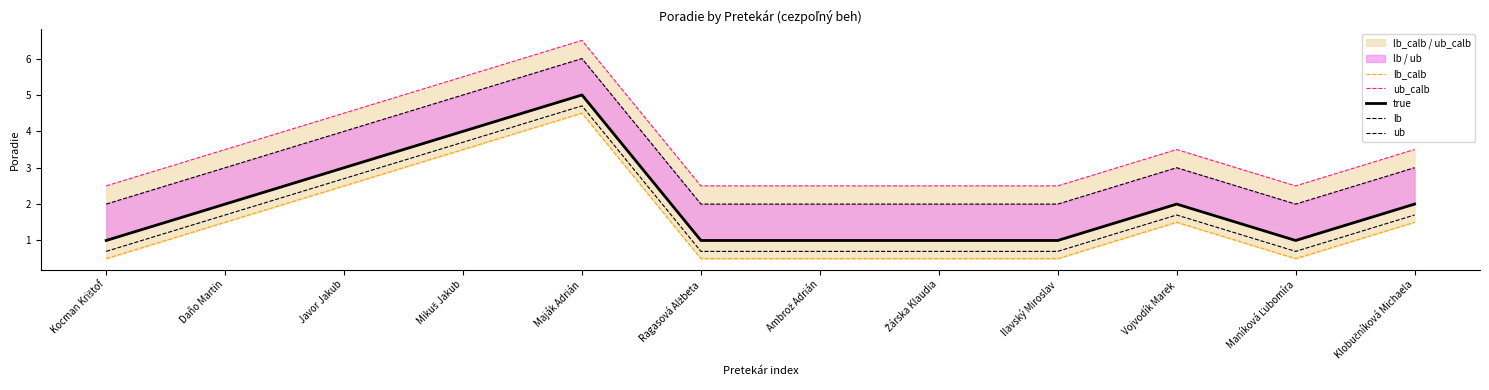

What is the label of the 10th point from the right?

Javor Jakub